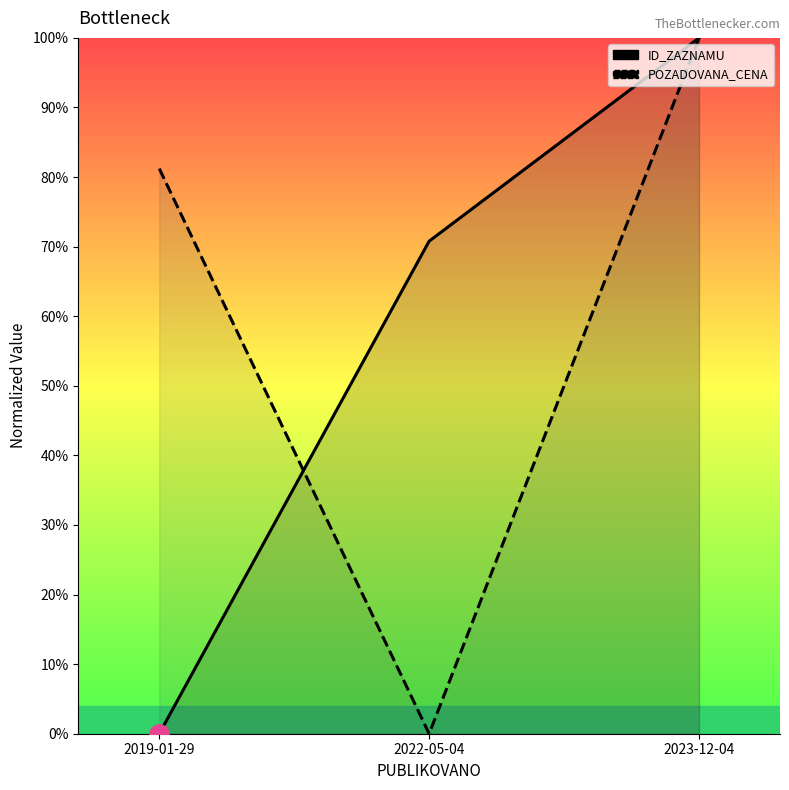

Is the value of POZADOVANA_CENA at 2023-12-04 greater than the value of ID_ZAZNAMU at 2019-01-29?

Yes